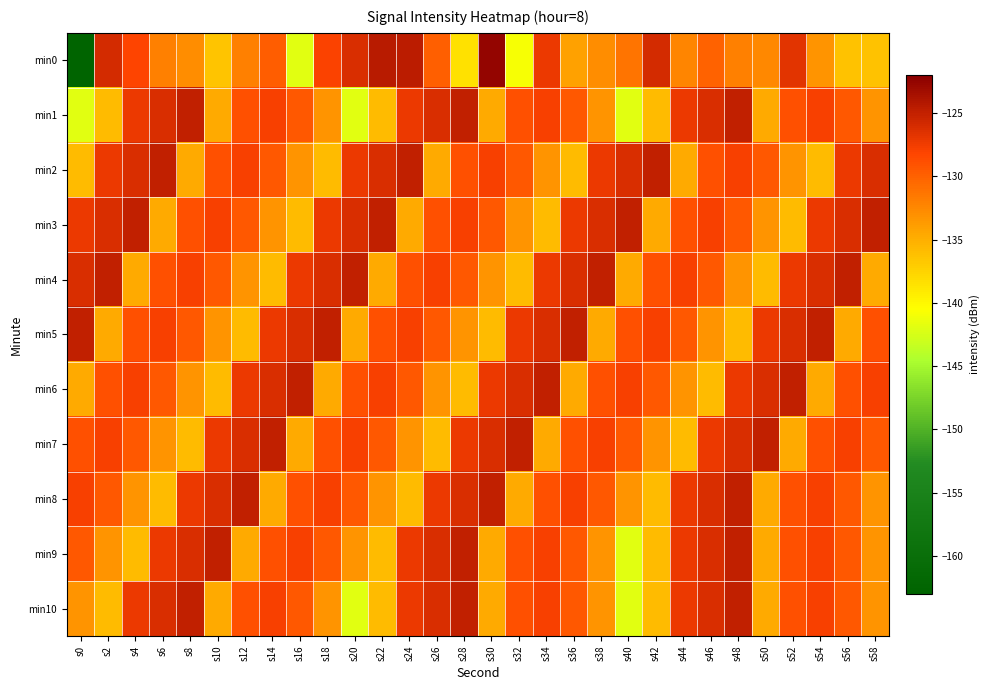

Count the number of categories in the chart.

30